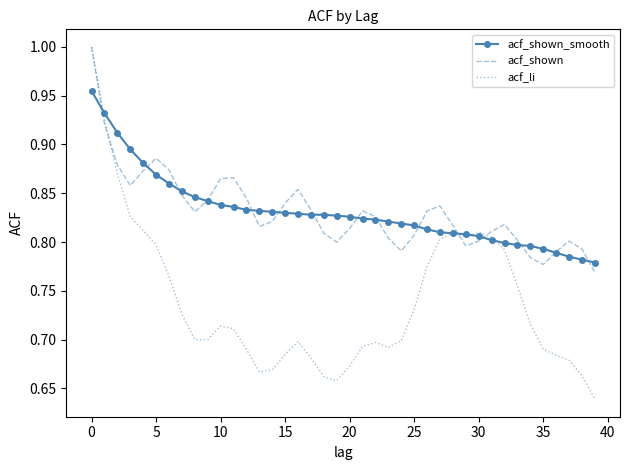

What is the difference between the second highest and minimum values in the acf_li series?

0.3